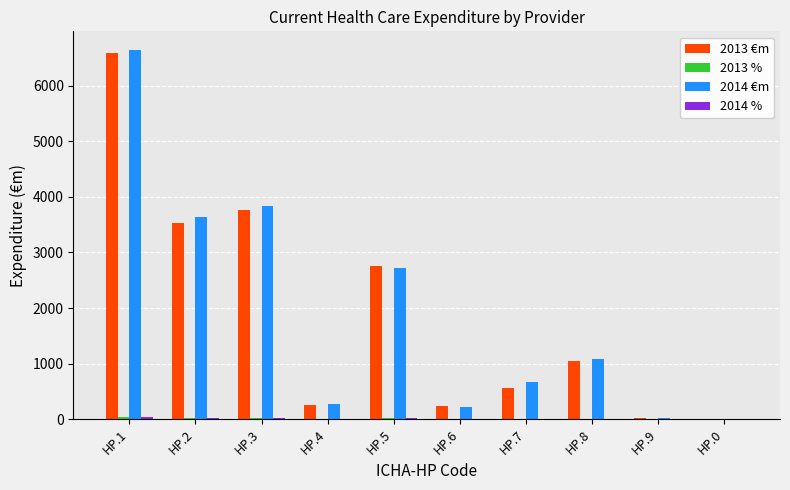

Which category has the highest value across all series?

HP.1